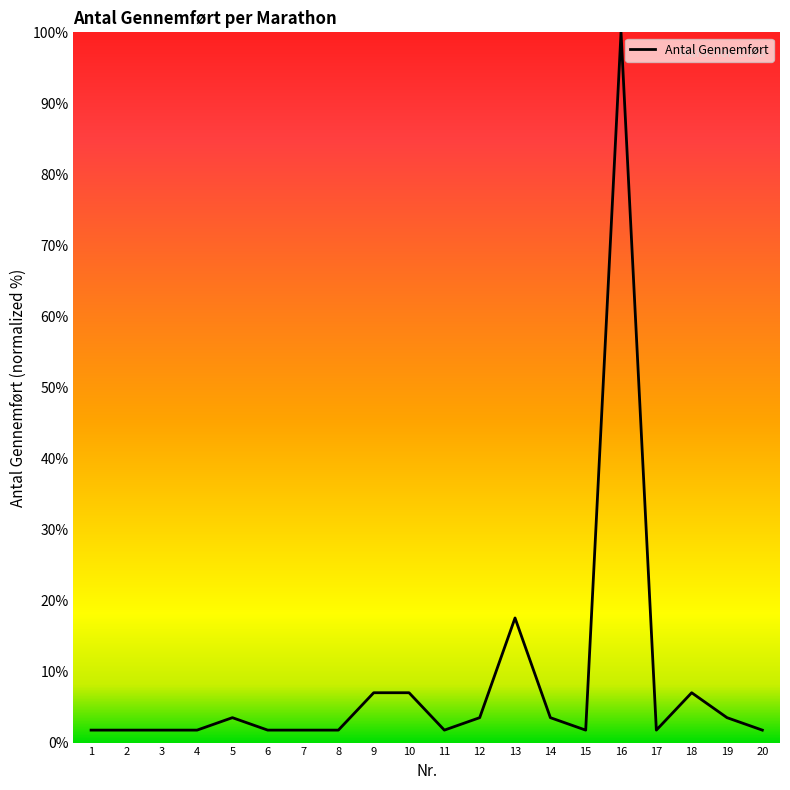

What is the greatest value displayed?

100.0